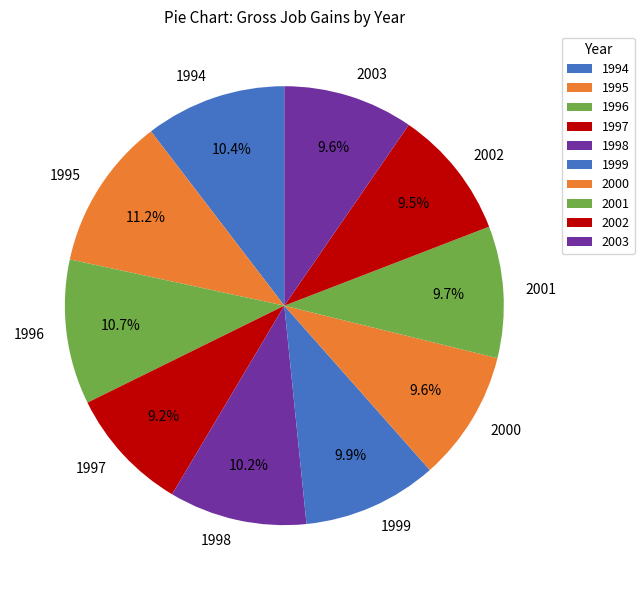

Is it true that 1994 is 1% of the pie?

False